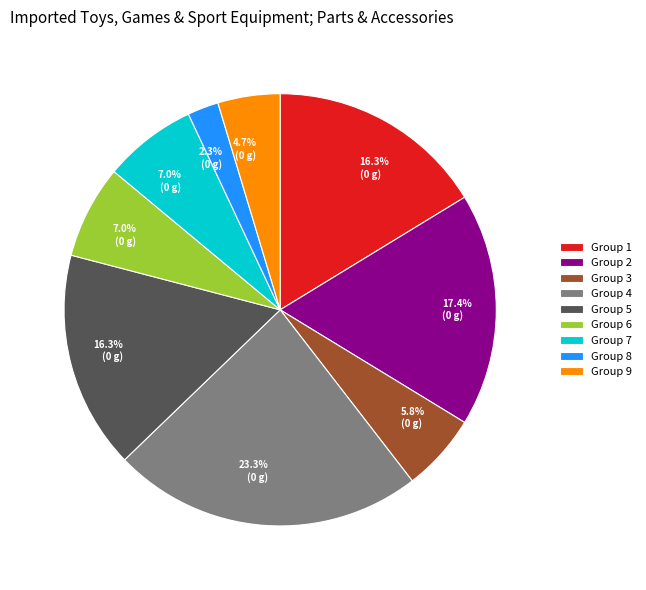

Does any single category account for the majority?

No